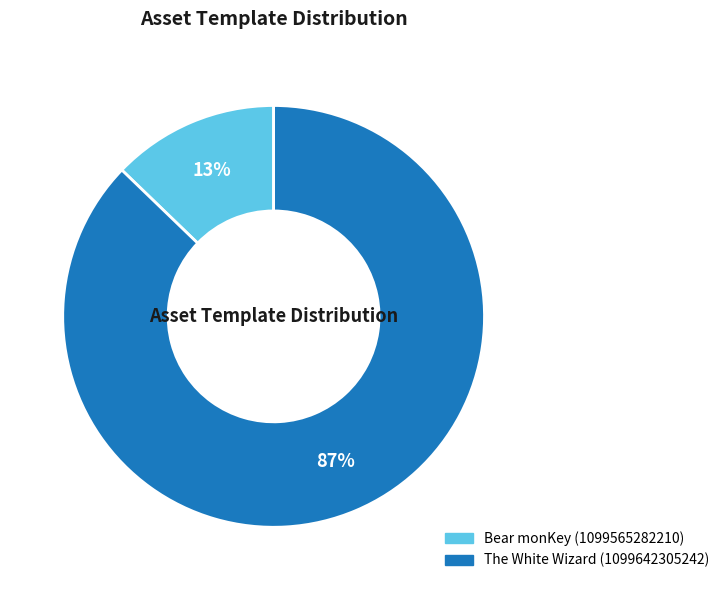

Is it true that Bear monKey (1099565282210) is 13% of the pie?

True